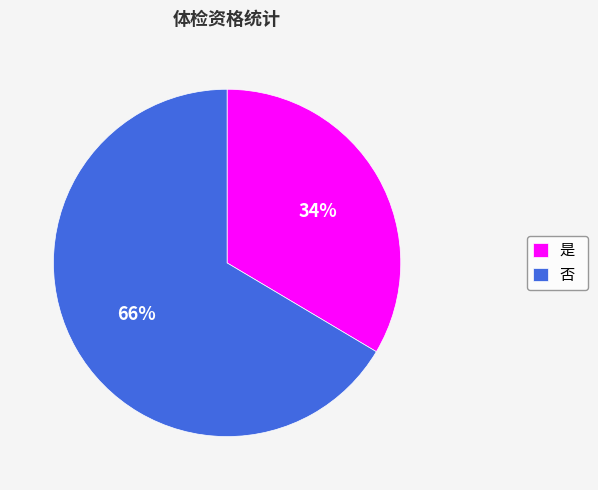

Does any single category account for the majority?

Yes